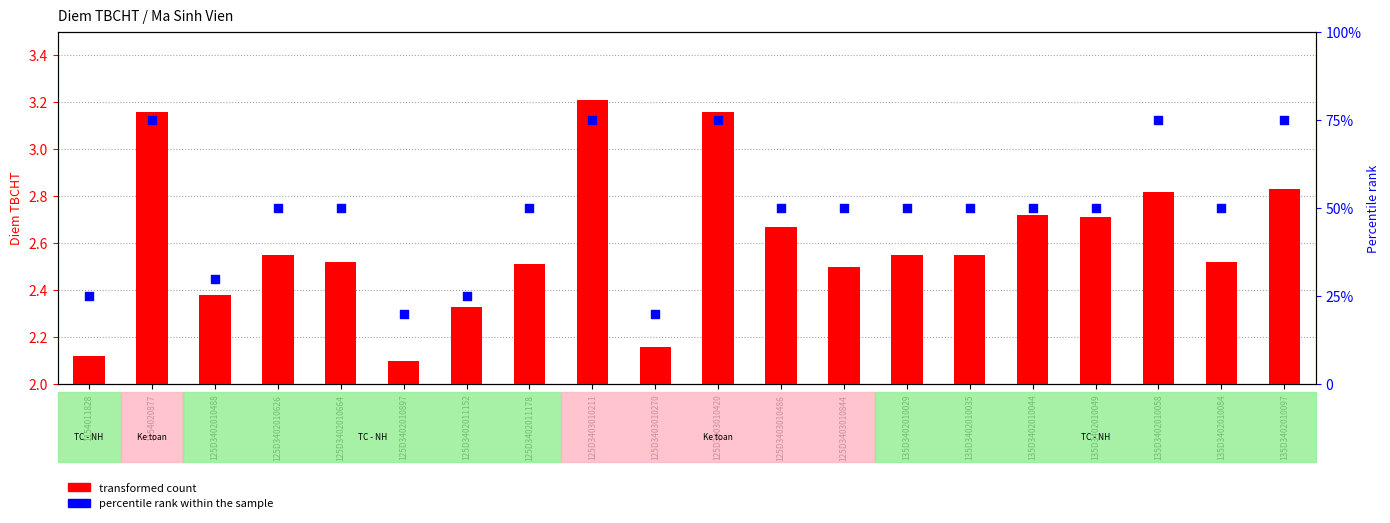

What are all the series names shown in the legend?

transformed count, percentile rank within the sample